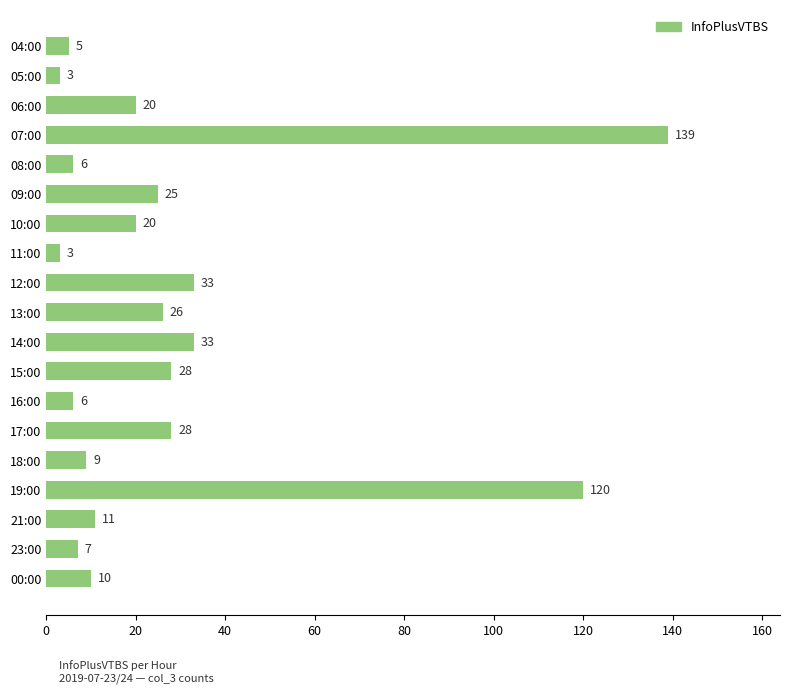

What is the sum of all values?

532